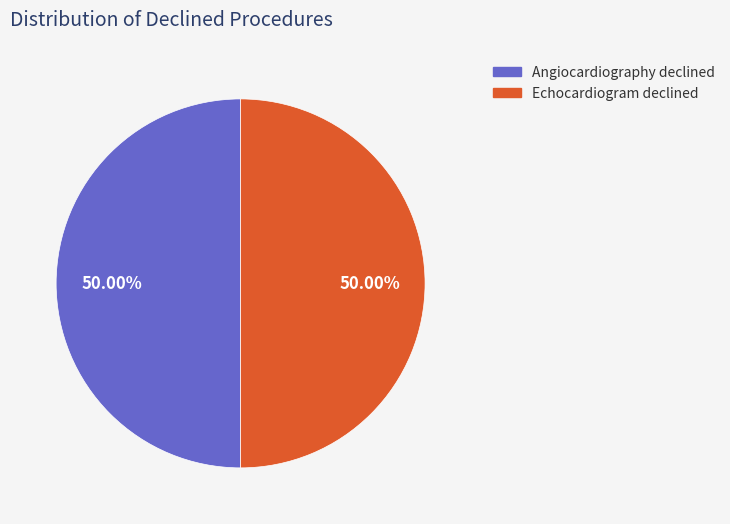

What is the ratio of the value at Echocardiogram declined to the value at Angiocardiography declined?

1.0